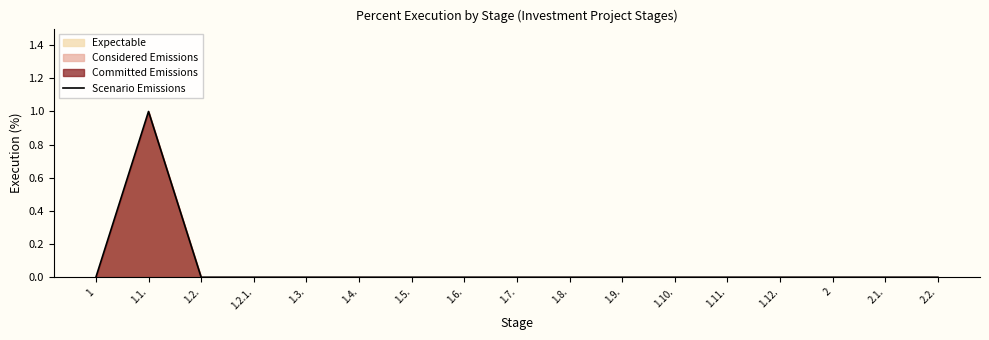

What is the maximum value shown in the chart?

1